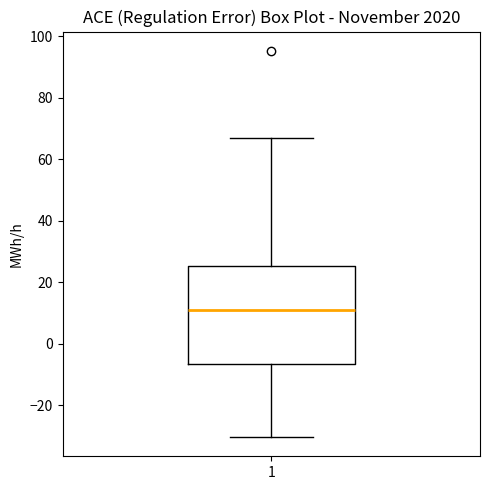

Where is the lower edge of the box at x = 1 on the y-axis? The values are not printed on the chart, so give them approximately, as read against the axis.

-6